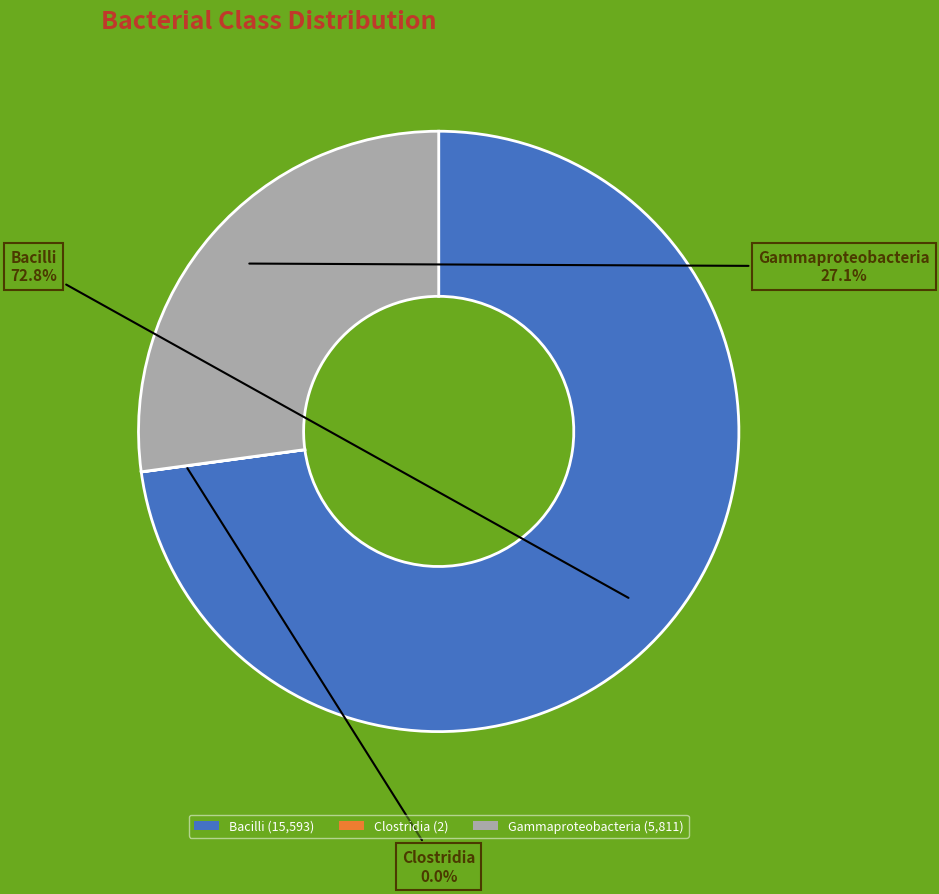

What percentage is the Bacilli slice, to the nearest percent?

73%